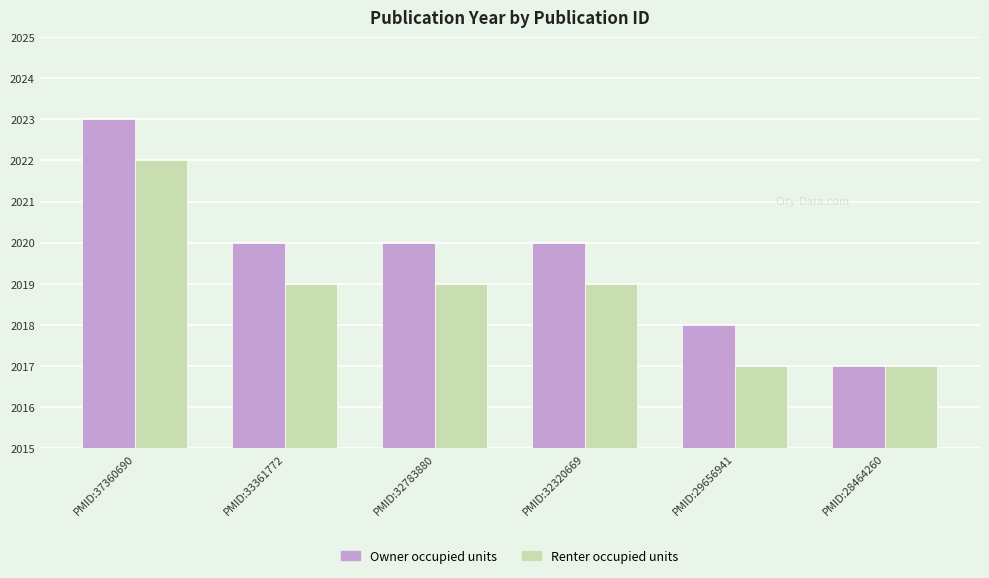

How many groups of bars are there?

6